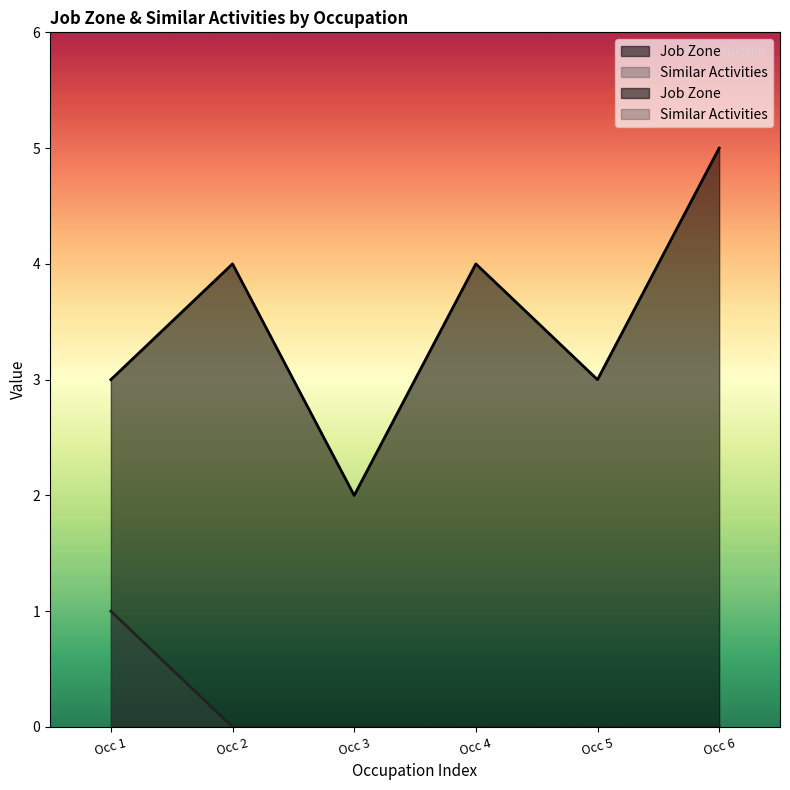

What is the difference between the maximum and minimum values in the Job Zone series?

3